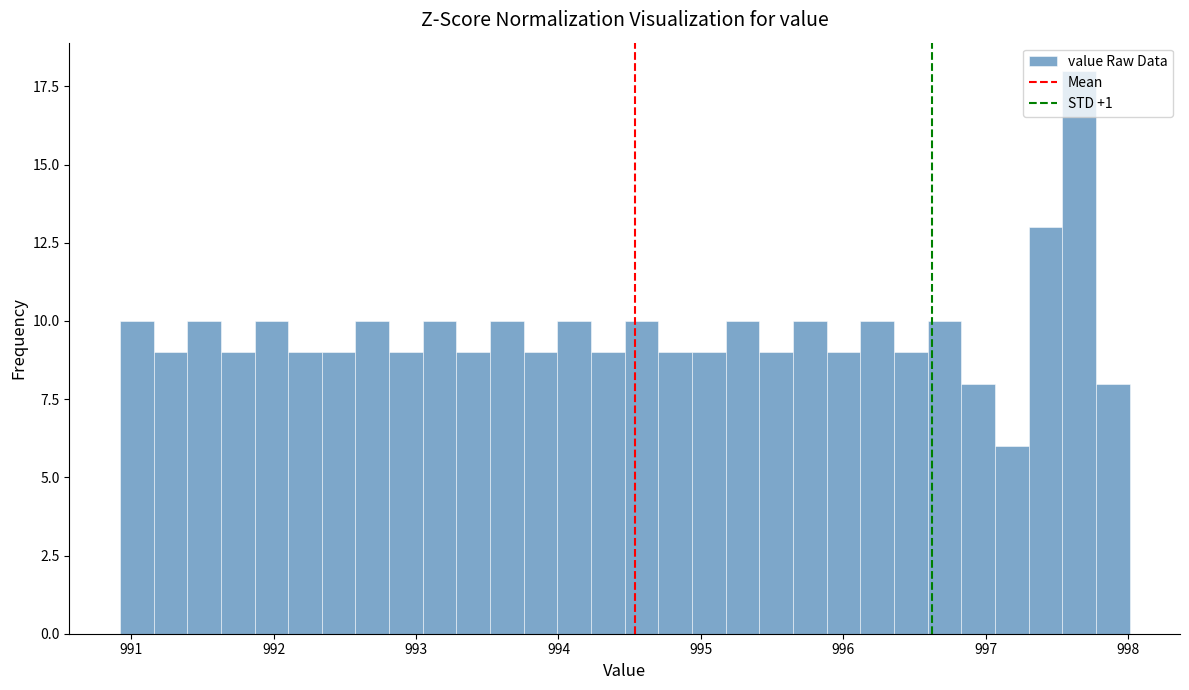

Read against the x-axis, roughly where is the centre of the tallest bar?

997.7